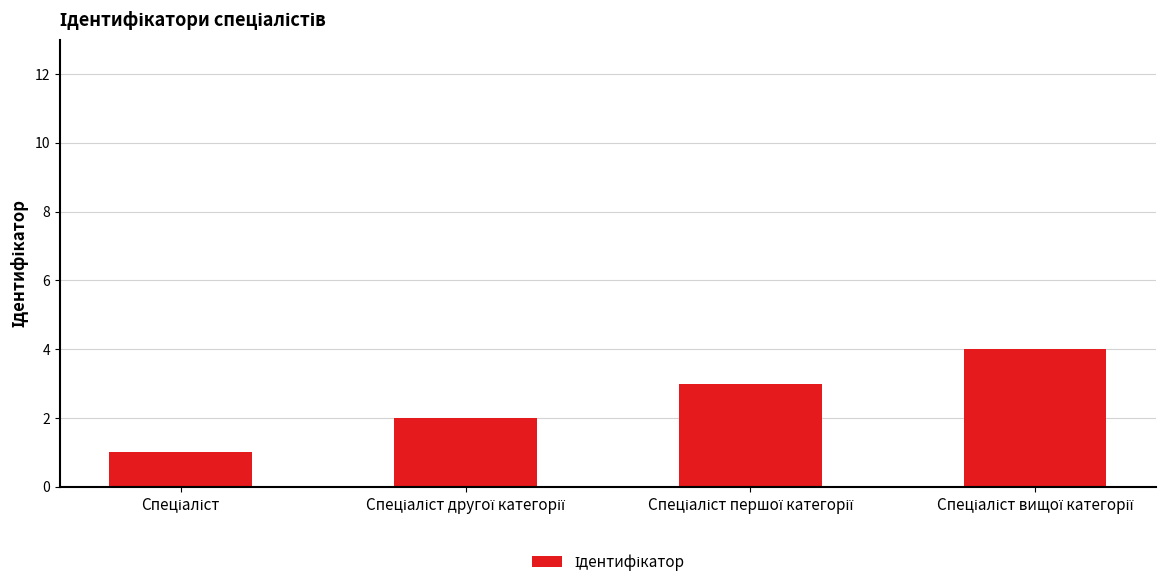

Count the number of data series in this chart.

1